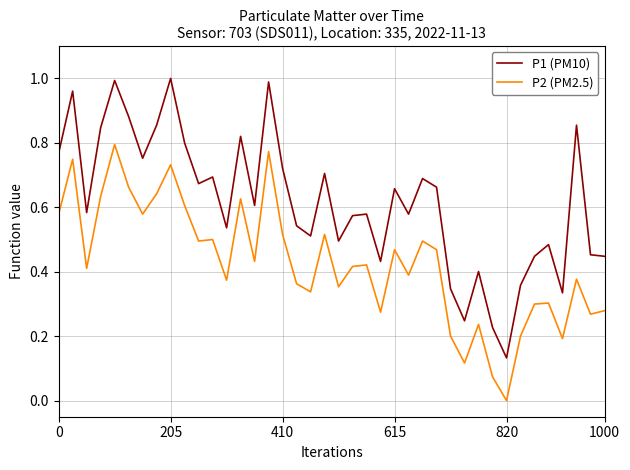

True or false: P2 (PM2.5) and P1 (PM10) cross at least once.

False